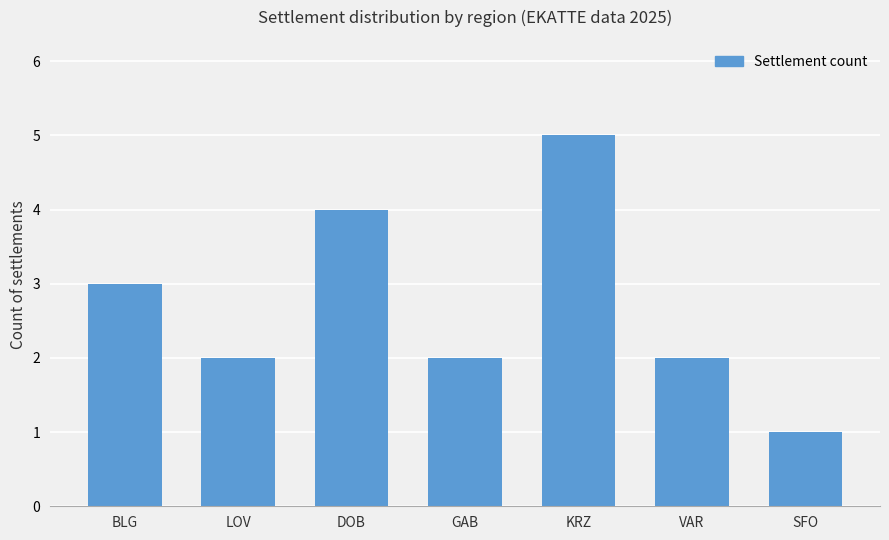

True or false: the data shows 5 at DOB.

False